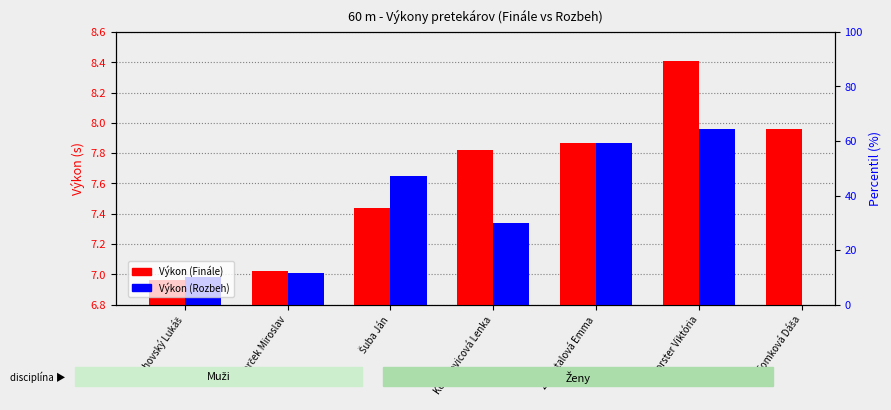

How many data points in Výkon (Rozbeh) are less than 7?

1